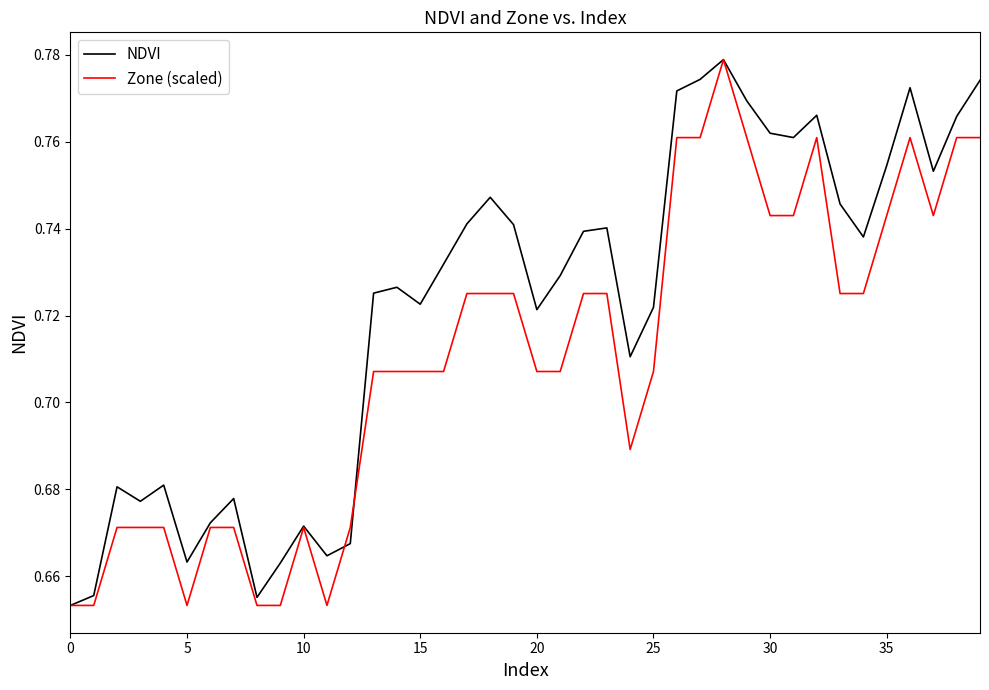

Which series has the largest total across all categories?

NDVI